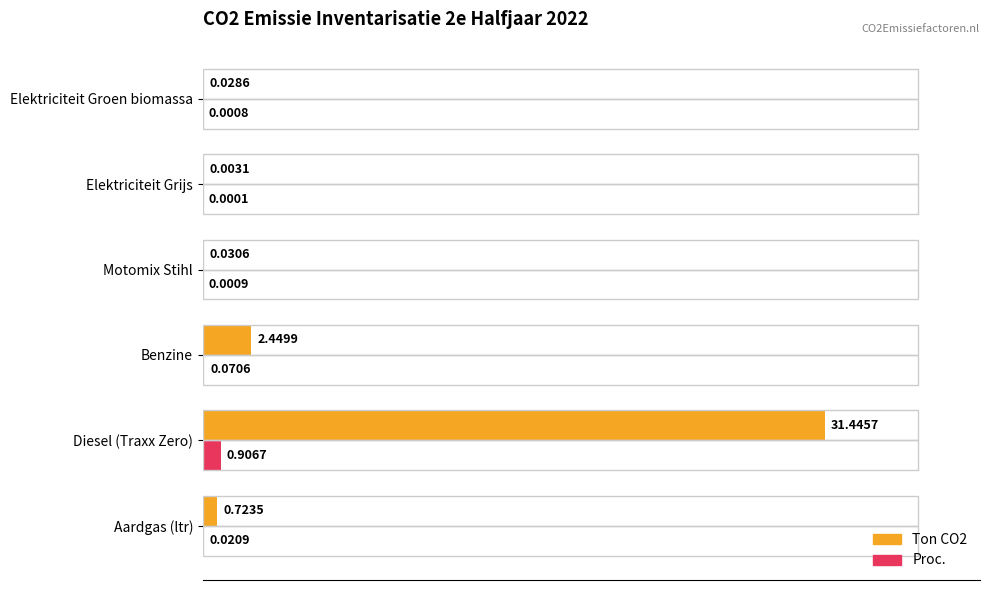

Is the value of Proc. at Benzine greater than the value of Ton CO2 at Diesel (Traxx Zero)?

No